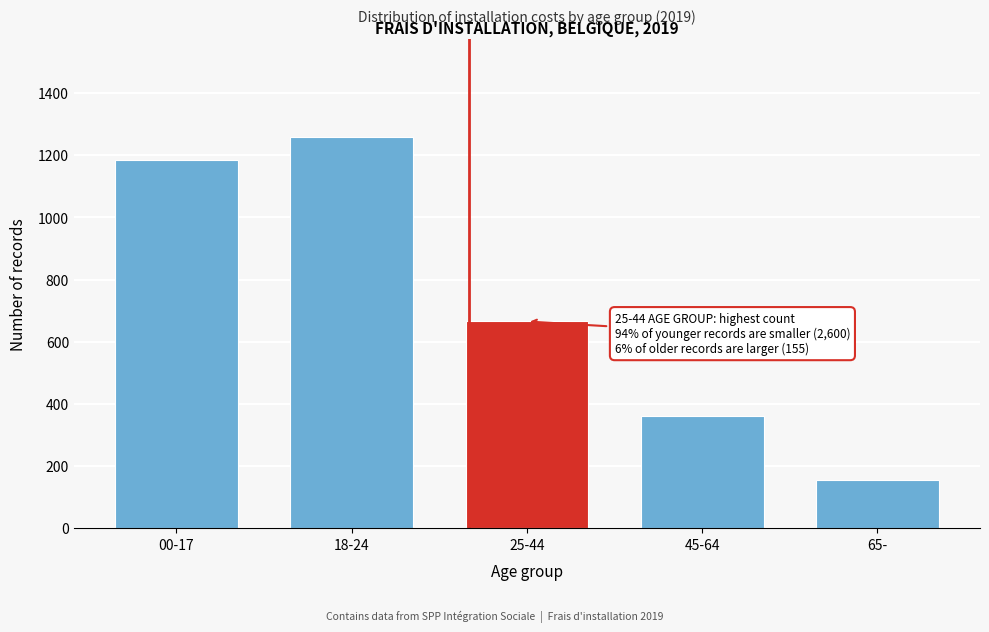

Reading right to left, what are all the values shown in this chart?

65-=155	45-64=360	25-44=665	18-24=1260	00-17=1185